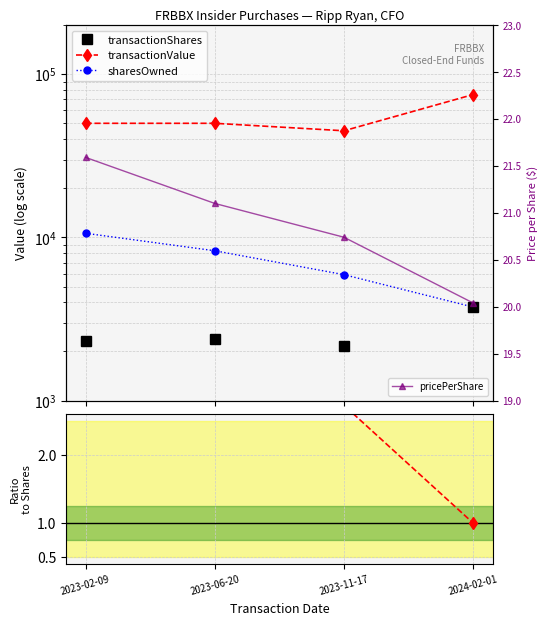

At which category is the sum across all series the highest?

2024-02-01